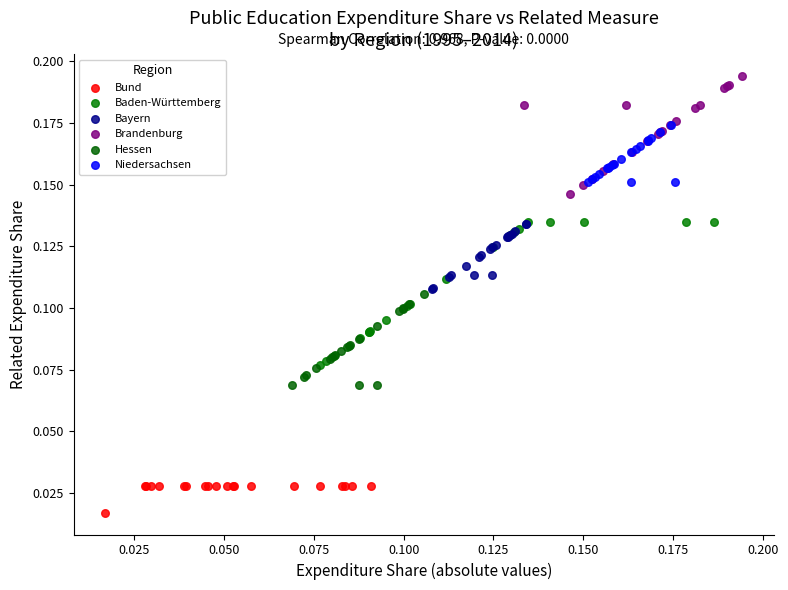

Which series contains the highest Y value?

Brandenburg